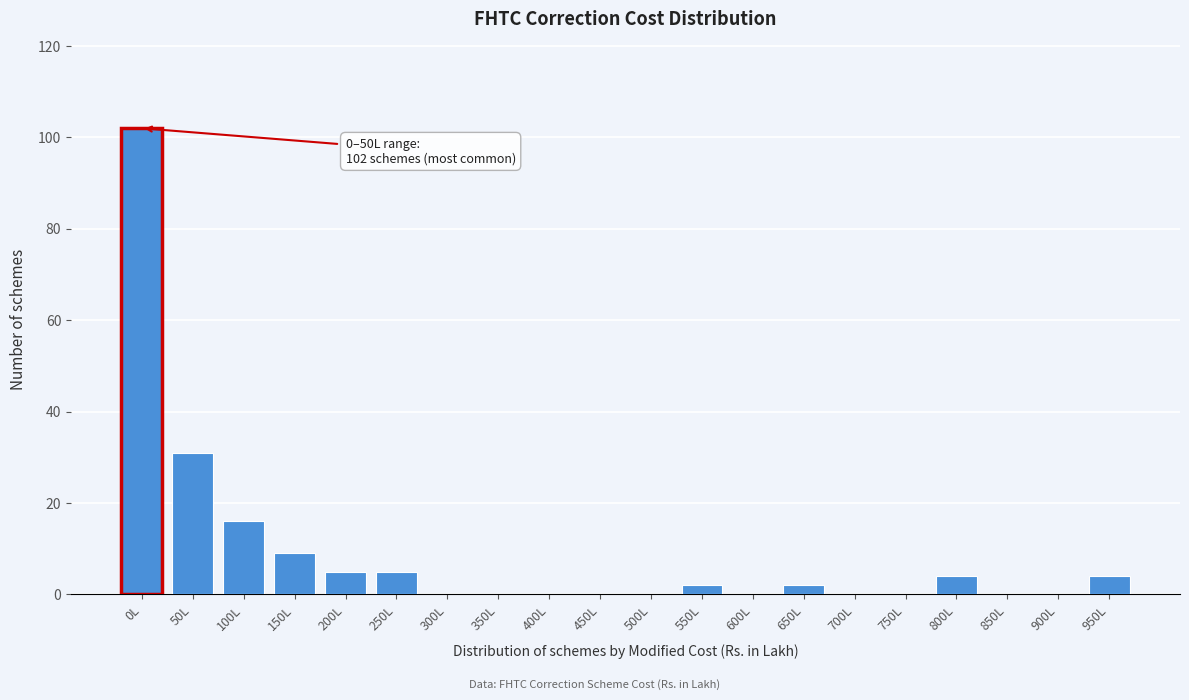

Reading right to left, extract all data points from this chart.

950L=4	900L=0	850L=0	800L=4	750L=0	700L=0	650L=2	600L=0	550L=2	500L=0	450L=0	400L=0	350L=0	300L=0	250L=5	200L=5	150L=9	100L=16	50L=31	0L=102